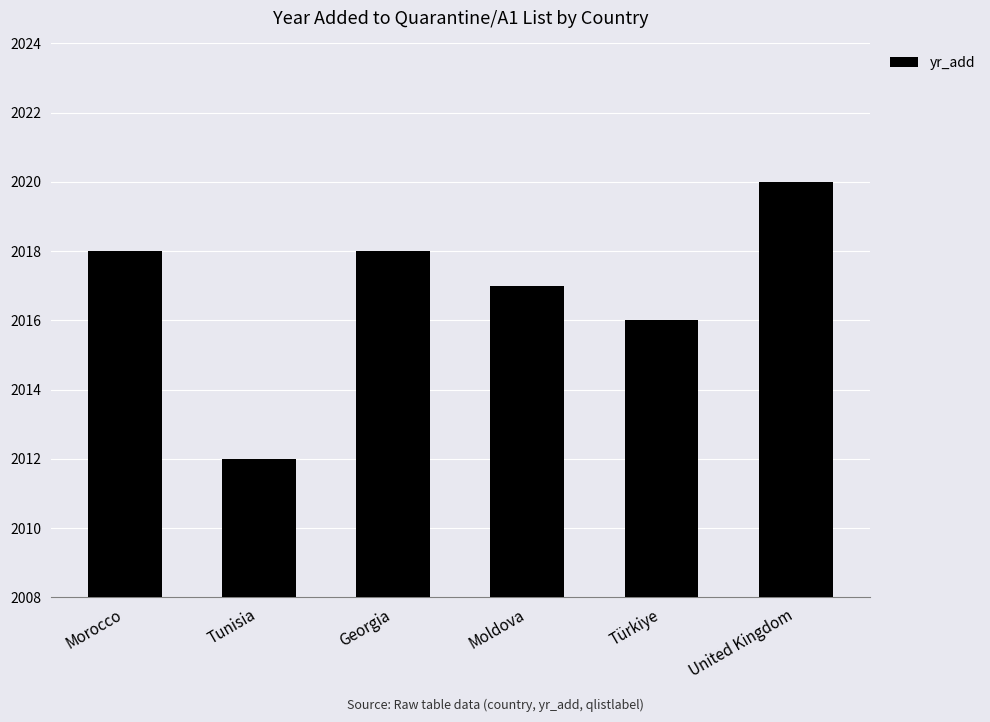

What is the difference between the maximum and second lowest values?

4